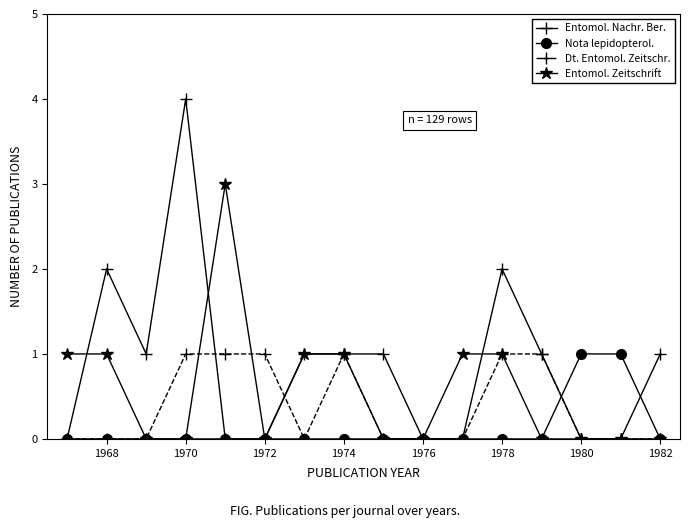

What is the difference between the maximum and second lowest values in the Dt. Entomol. Zeitschr. series?

1